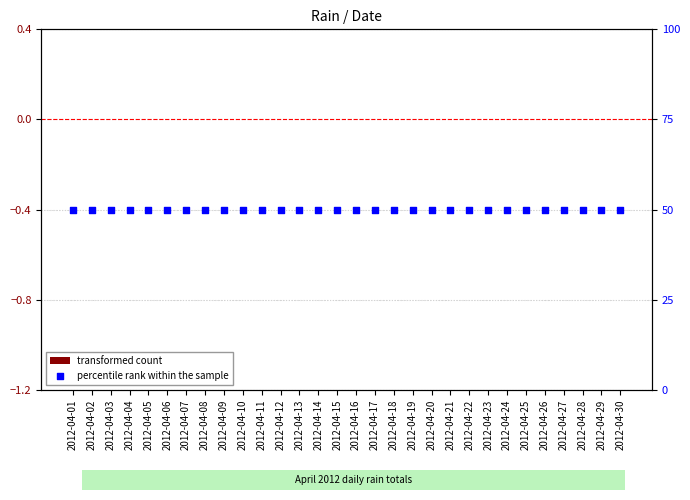

Which series has the largest total across all categories?

percentile rank within the sample